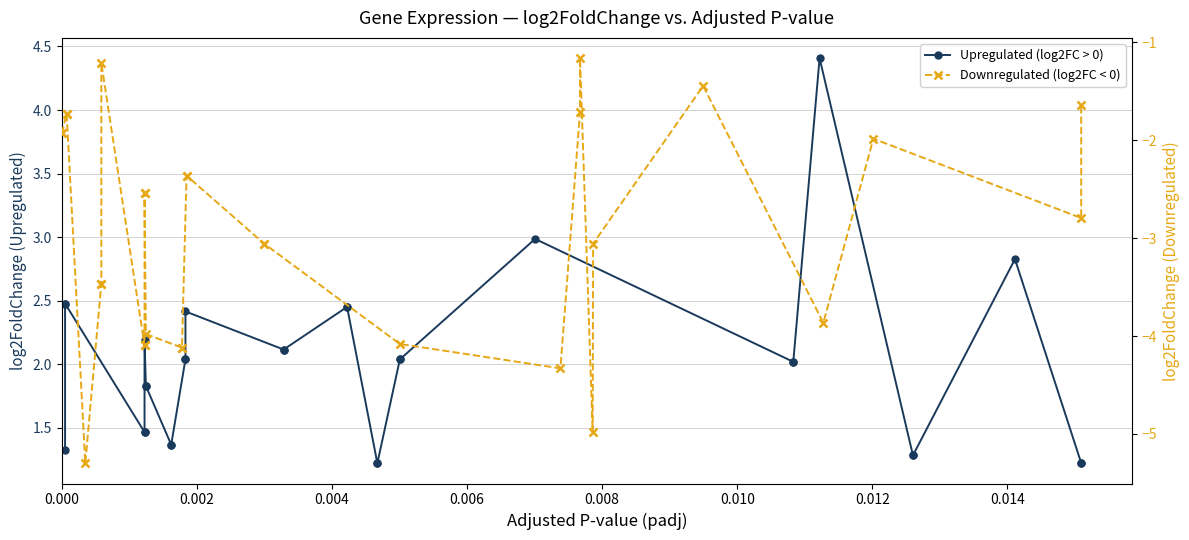

What is the total value across all series at 0.014?

0.6